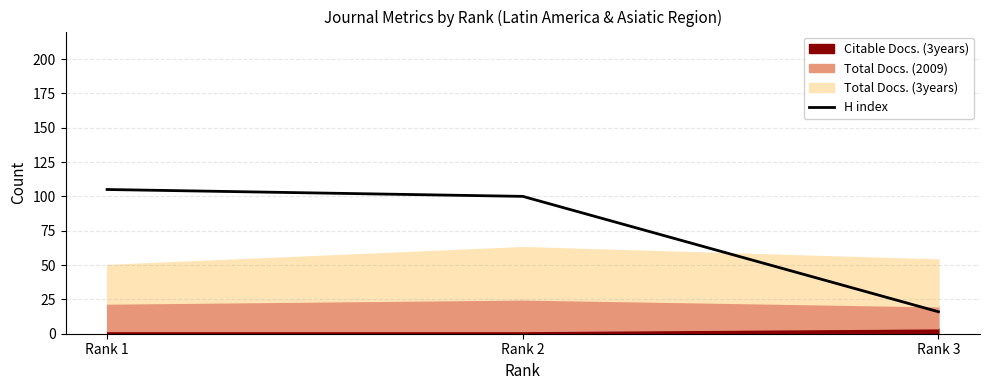

Rank the categories by H index value from lowest to highest.

Rank 3, Rank 2, Rank 1